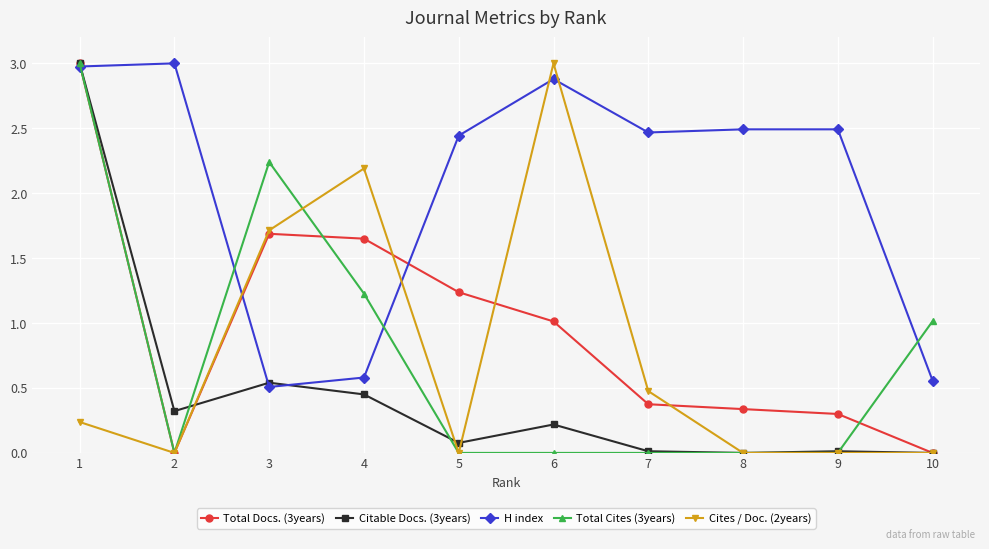

How many intersections are there between Cites / Doc. (2years) and H index?

4